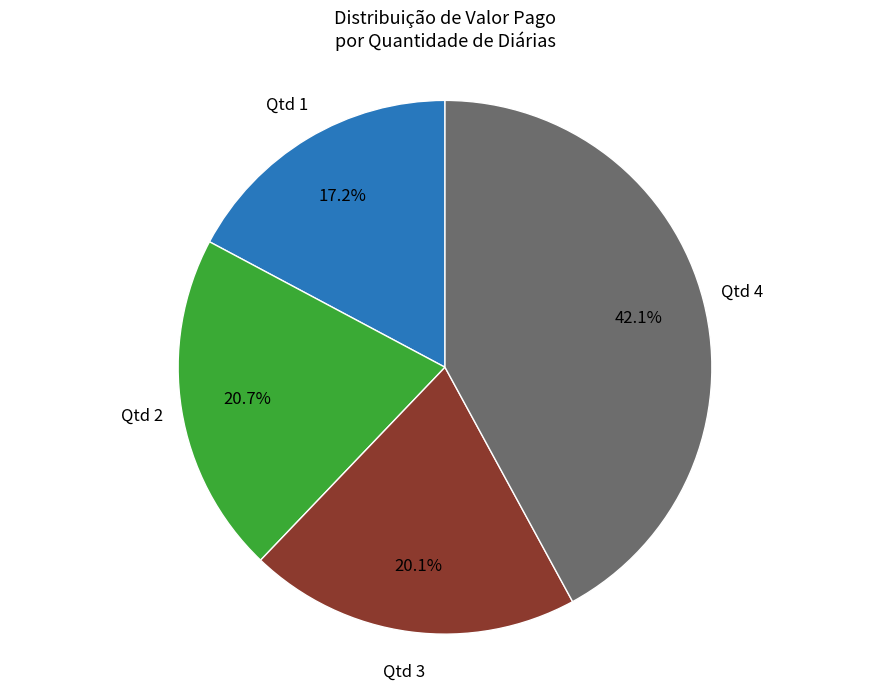

Is there a majority slice in this chart?

No